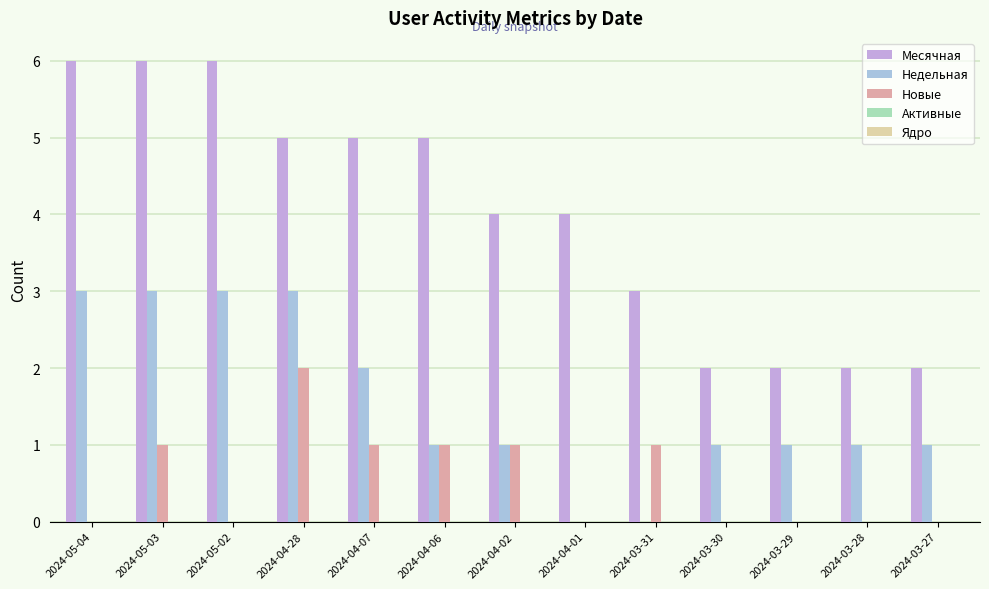

What position from the left is 2024-03-28?

12